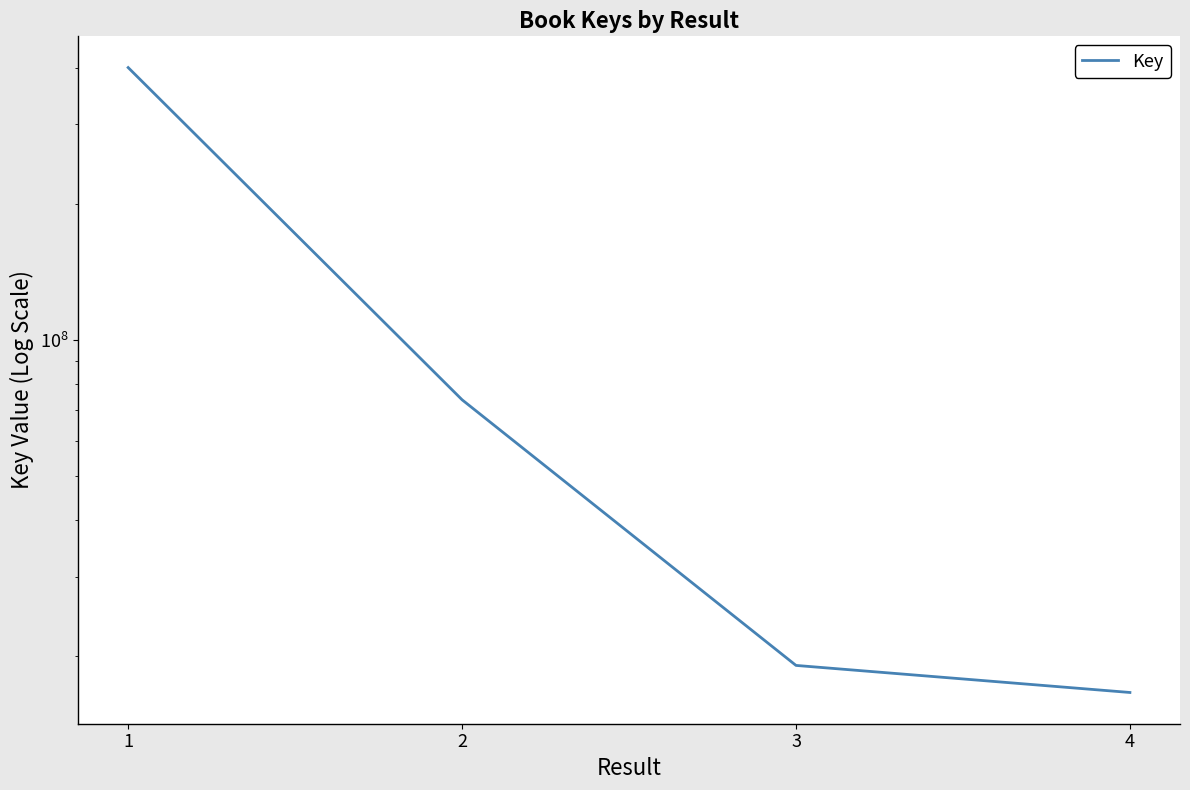

Does the chart have visible grid lines?

No